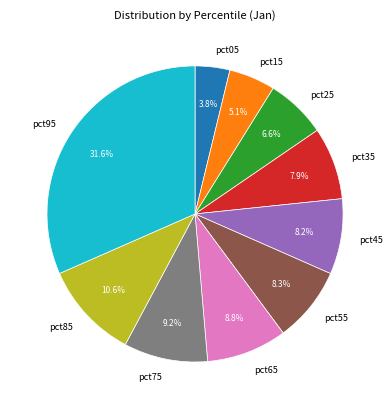

Which slice is the largest?

pct95